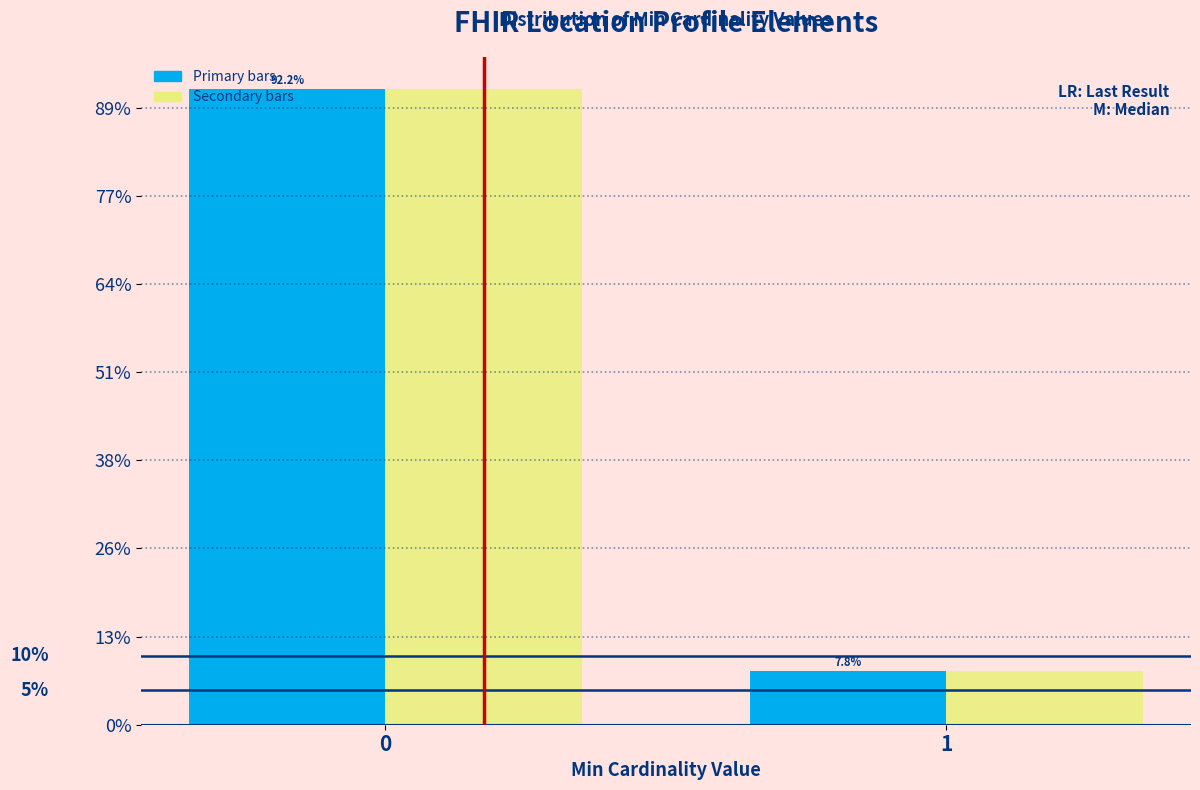

What is the smallest value displayed?

7.8